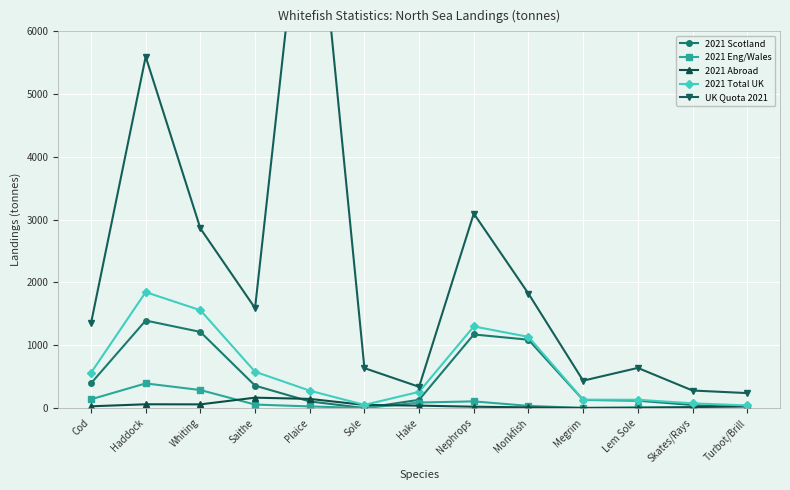

What is the spread (max minus min) of values at Haddock?

5536.8